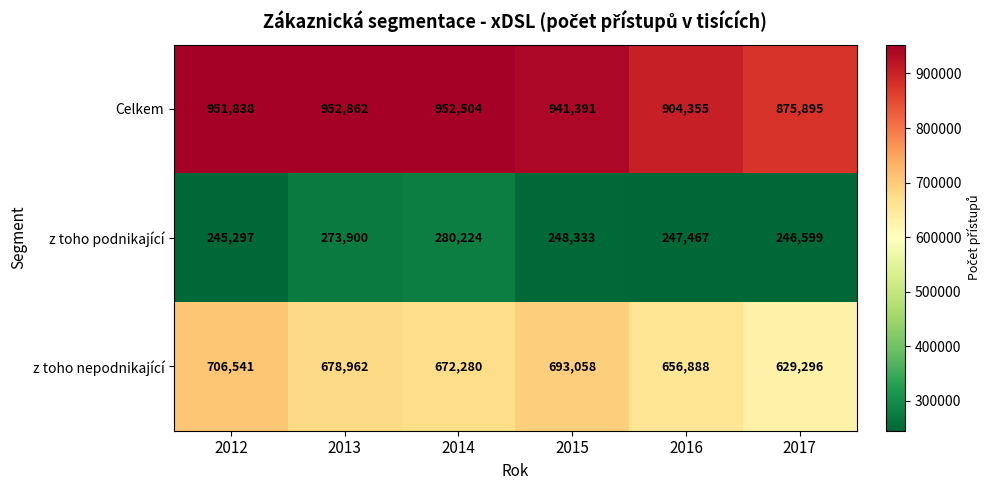

What is the difference between the second highest and minimum values in the z toho podnikající series?

28603